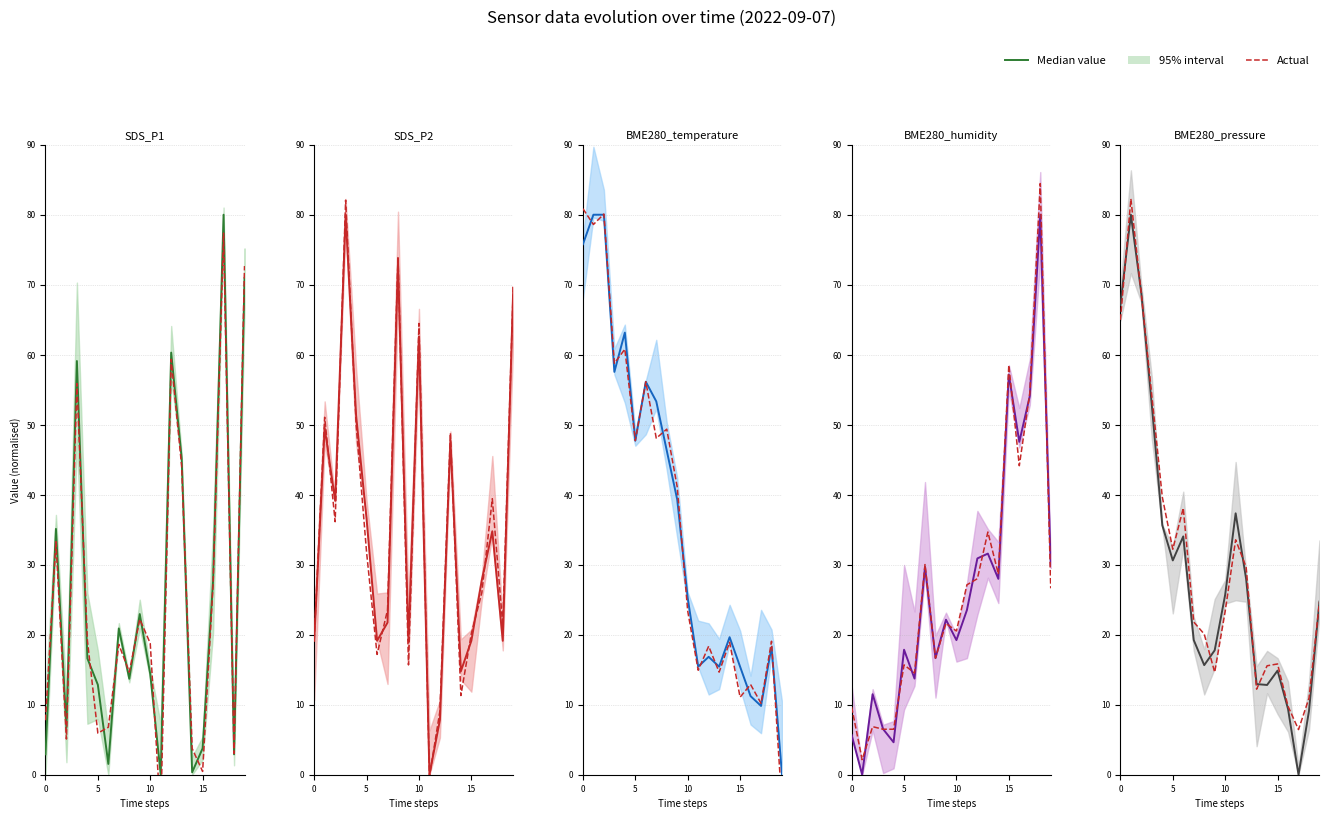

What is the value of the Actual point at the 17th from the left?

9.8